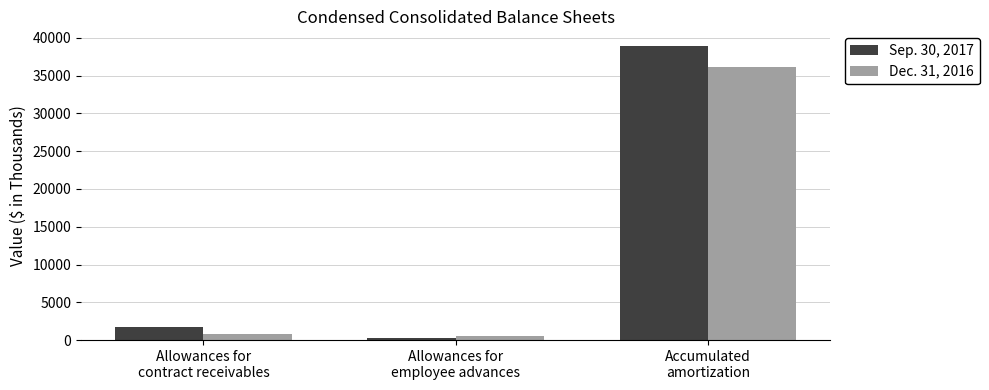

The value of Dec. 31, 2016 at Allowances for
employee advances is 500. True or false?

True